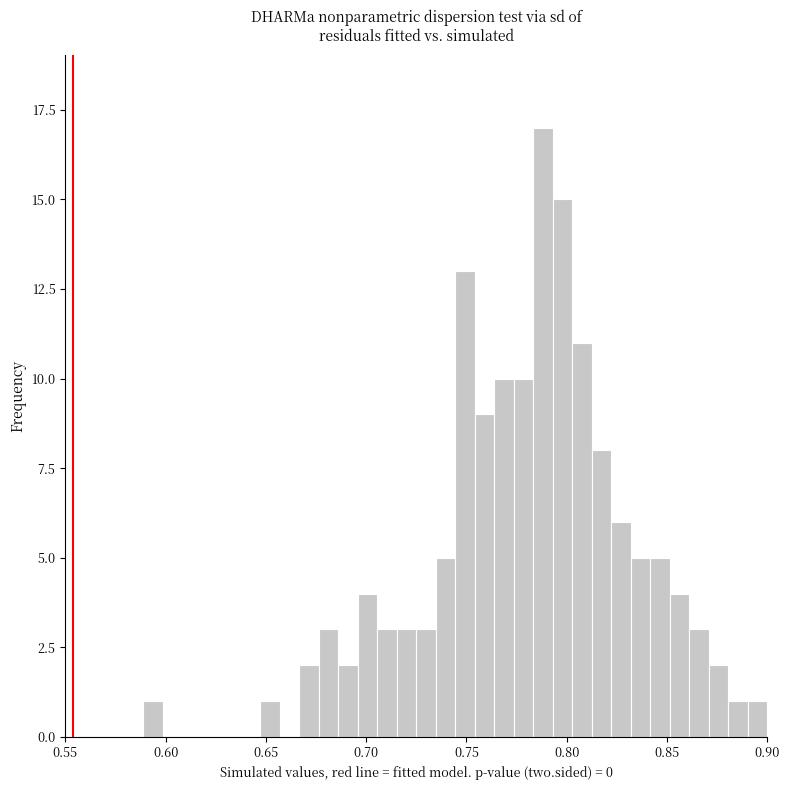

Read against the x-axis, roughly where is the centre of the tallest bar?

0.790